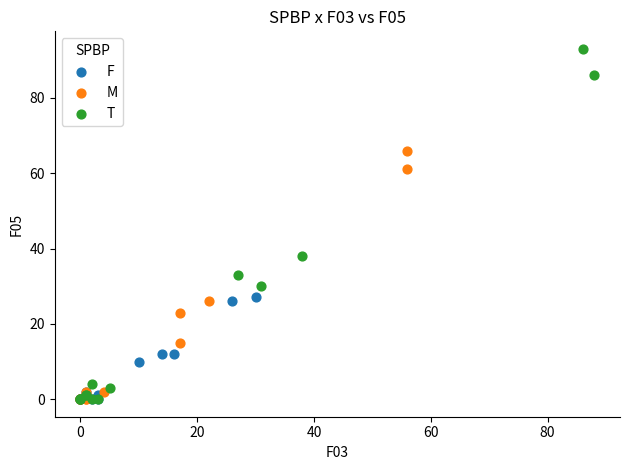

Which series reaches the maximum Y coordinate?

T